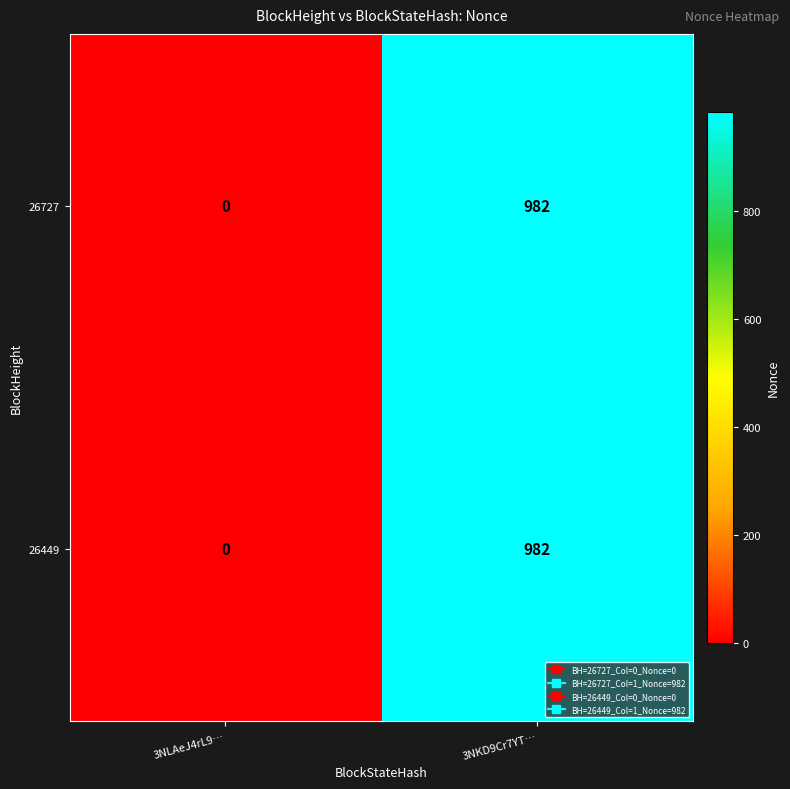

List the labels in order of 26449 value, largest first.

3NKD9Cr7YT…, 3NLAeJ4rL9…